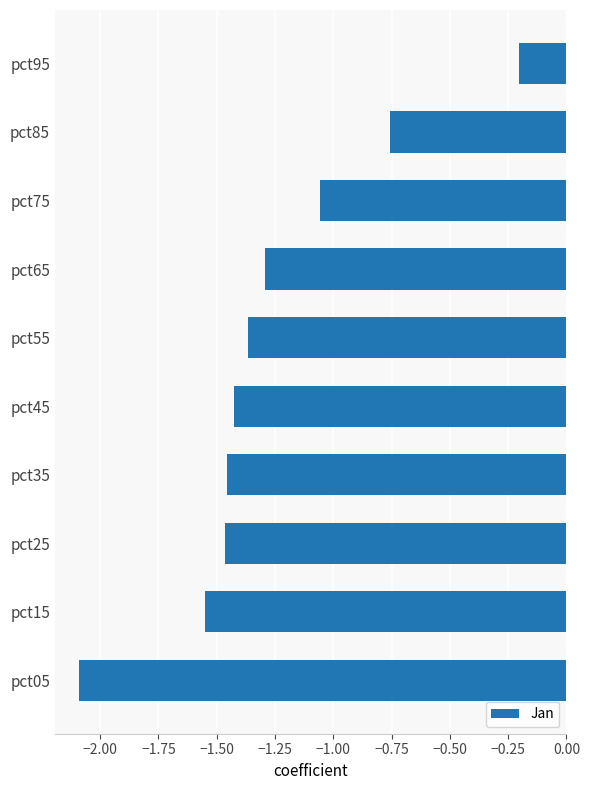

Count the number of data series in this chart.

1